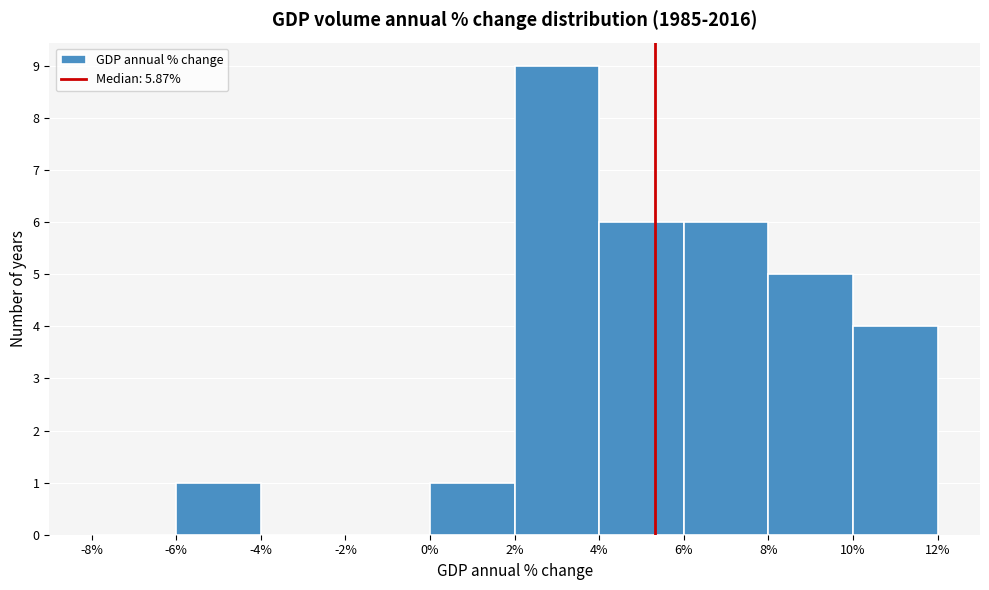

How tall is the bar that spans 8% to 10% on the x-axis? The values are not printed on the chart, so give them approximately, as read against the axis.

5